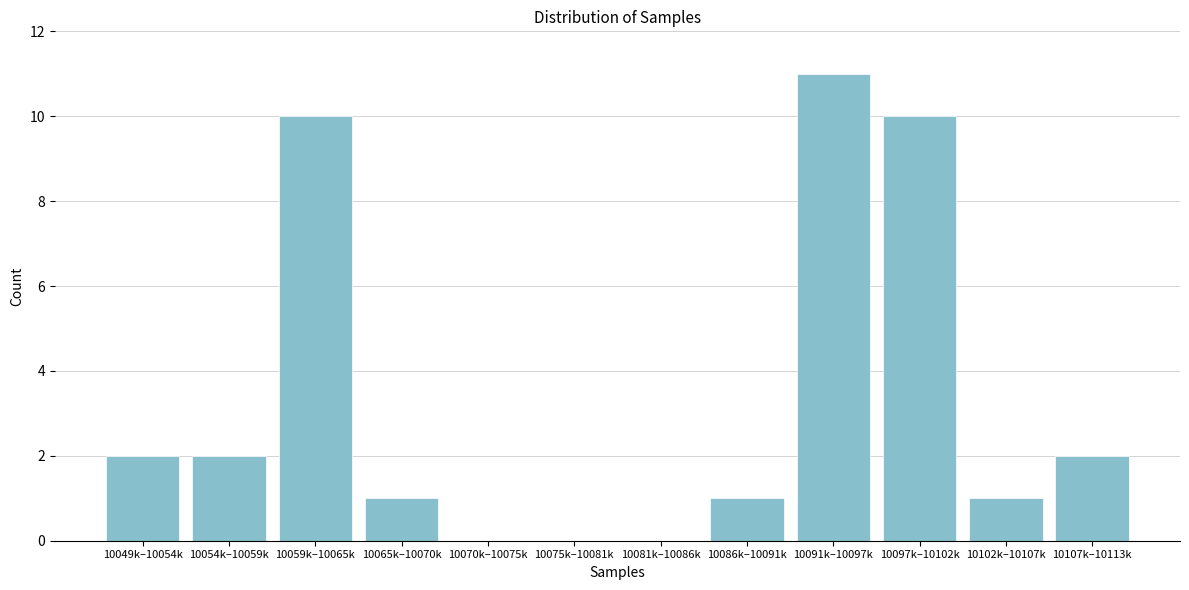

Reading left to right, transcribe all the data shown in this chart.

10049k–10054k=2	10054k–10059k=2	10059k–10065k=10	10065k–10070k=1	10070k–10075k=0	10075k–10081k=0	10081k–10086k=0	10086k–10091k=1	10091k–10097k=11	10097k–10102k=10	10102k–10107k=1	10107k–10113k=2